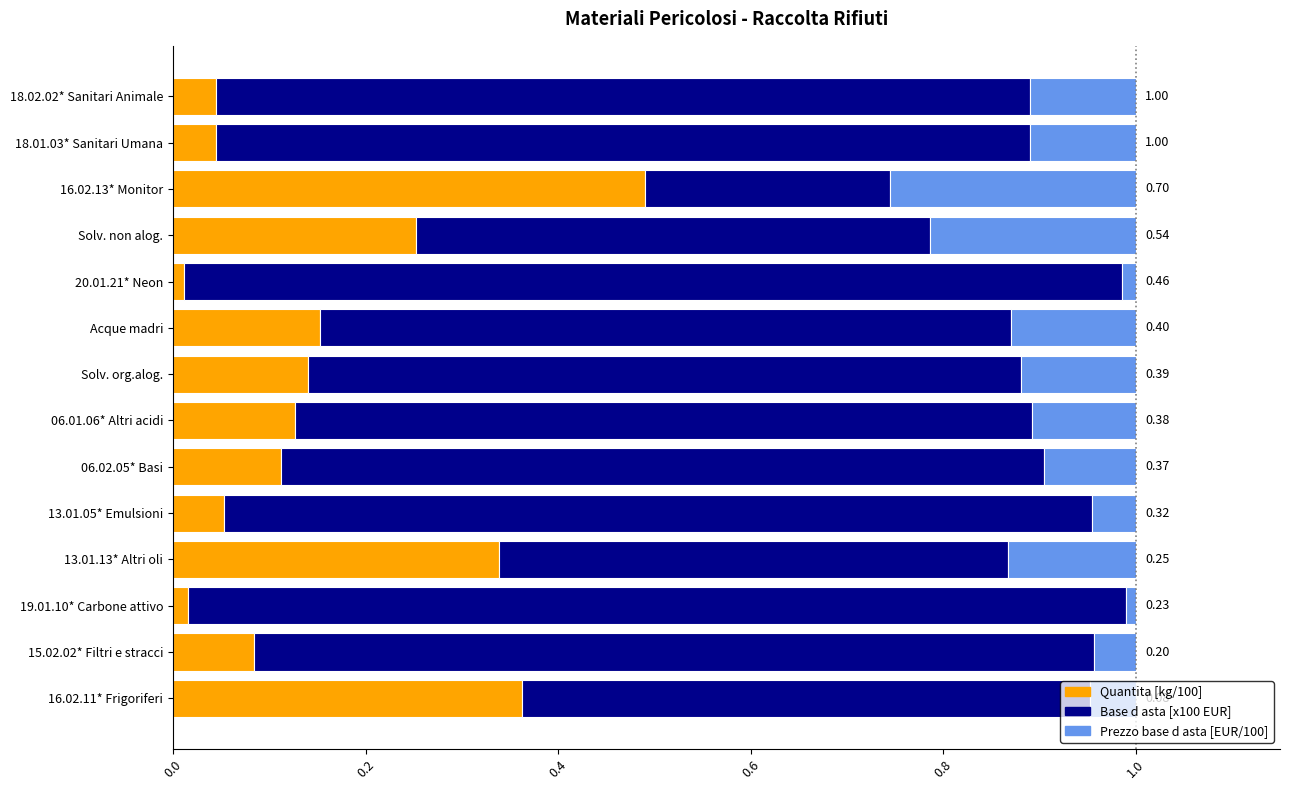

What is the sum of all Quantita [kg/100] values?

2.2